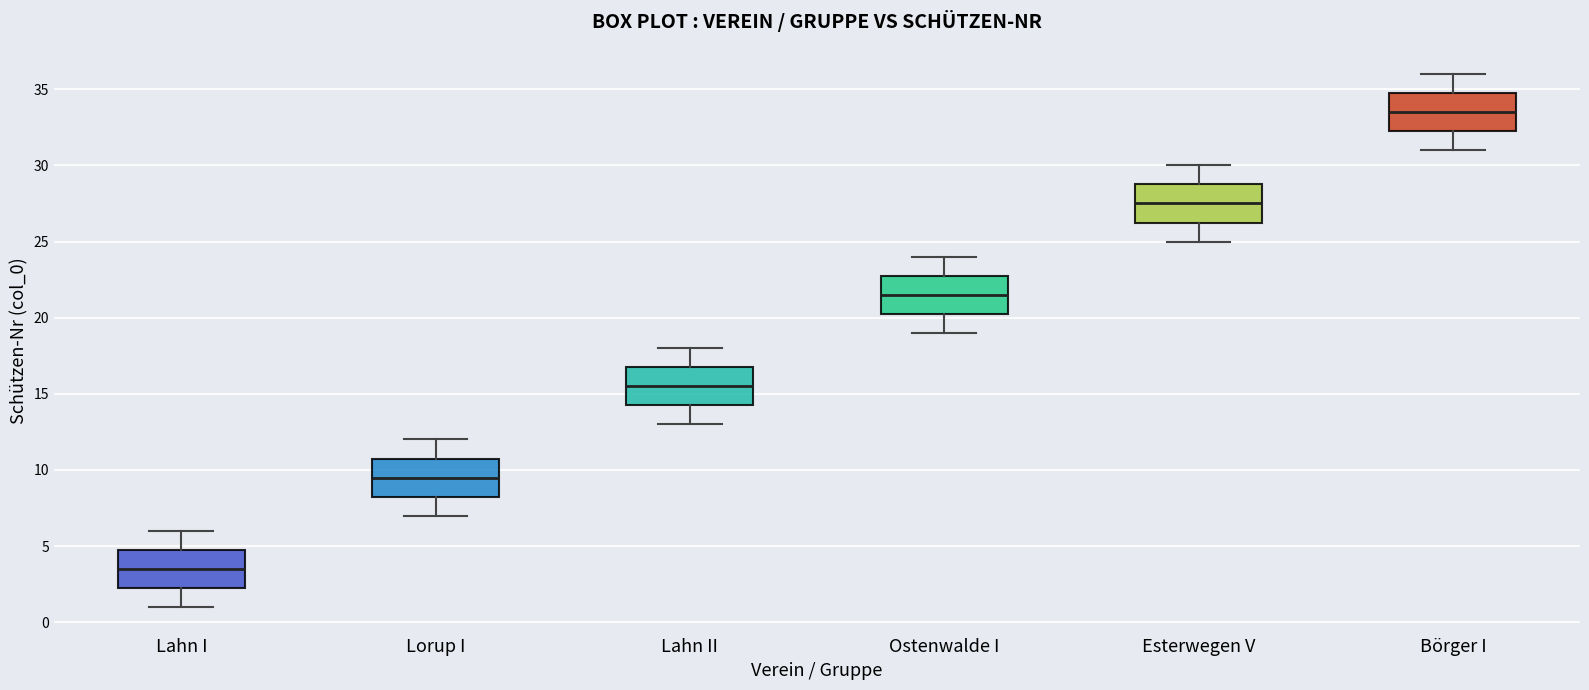

Reading left to right, read every box against the y-axis: the position of its median line, the range the box covers, and the ends of its whiskers. The values are not printed on the chart, so give them approximately, as read against the axis.

Lahn I: median 3.5, box 2.5 to 5.0, whiskers 1.0 to 6.0
Lorup I: median 9.5, box 8.5 to 11.0, whiskers 7.0 to 12.0
Lahn II: median 15.5, box 14.5 to 17.0, whiskers 13.0 to 18.0
Ostenwalde I: median 21.5, box 20.5 to 23.0, whiskers 19.0 to 24.0
Esterwegen V: median 27.5, box 26.5 to 29.0, whiskers 25.0 to 30.0
Börger I: median 33.5, box 32.5 to 35.0, whiskers 31.0 to 36.0